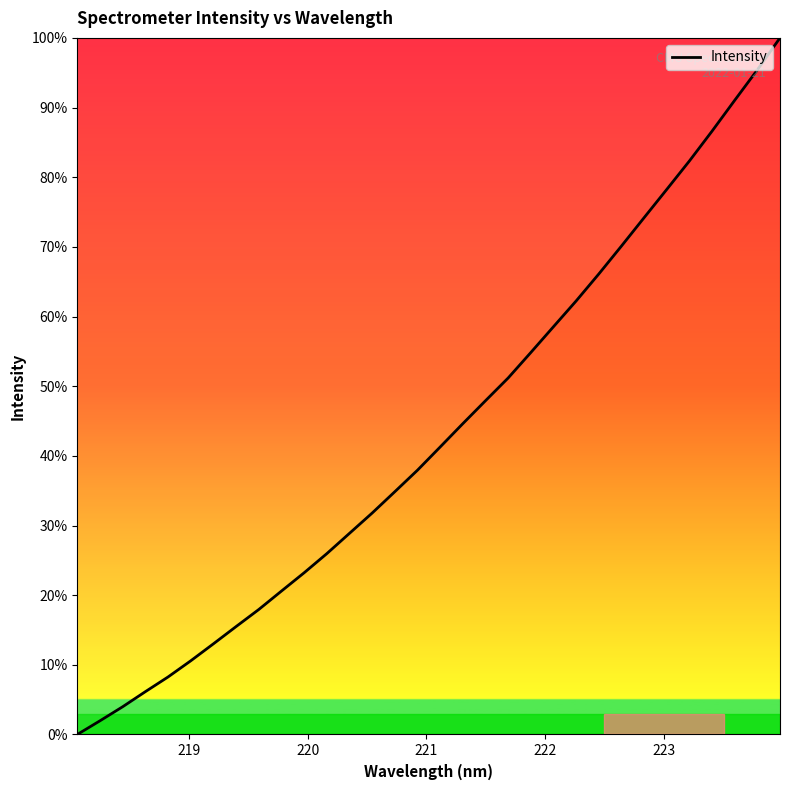

Does the chart have visible grid lines?

No